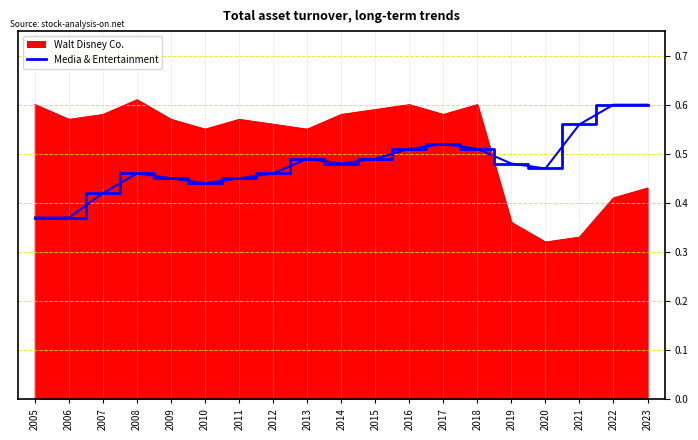

Is the value of Media & Entertainment at 2012 greater than the value of Walt Disney Co. at 2006?

No